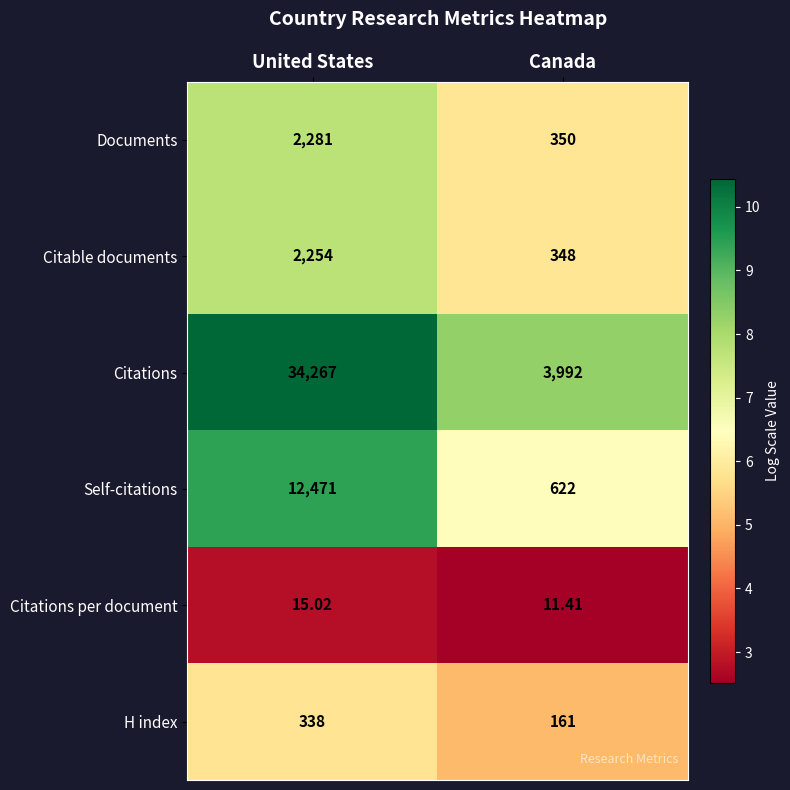

At United States, list the series in order from smallest to largest.

Citations per document, H index, Citable documents, Documents, Self-citations, Citations